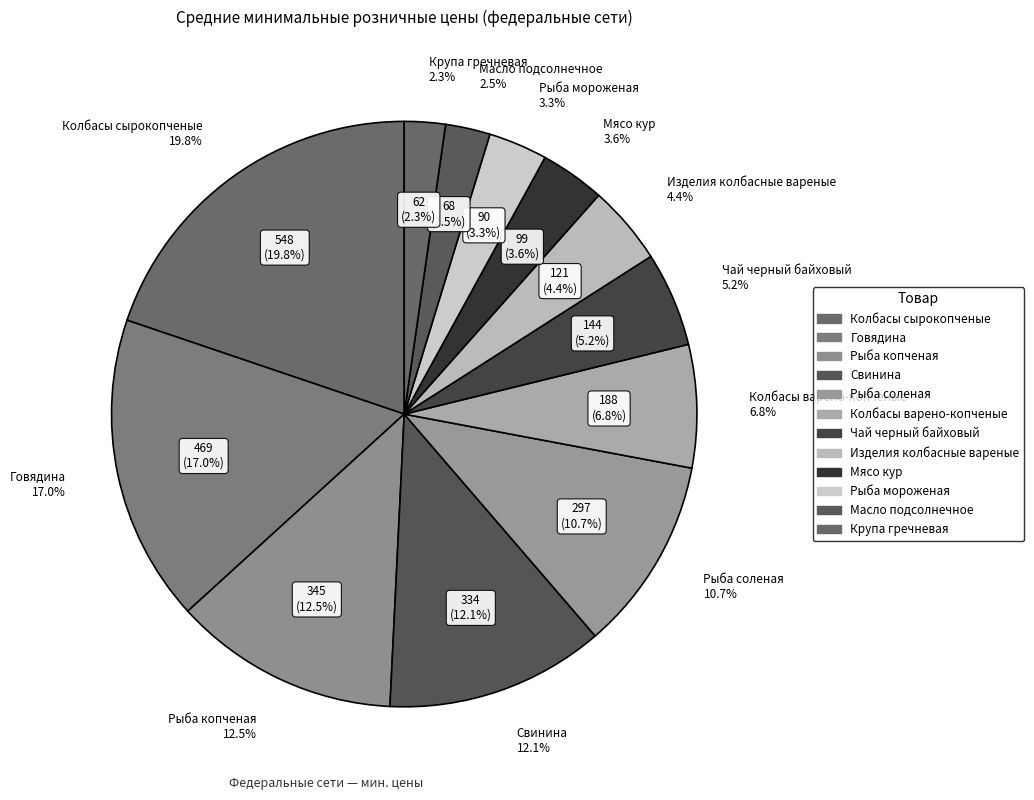

Approximately how many times larger is the value at Масло подсолнечное compared to Рыба копченая?

0.2